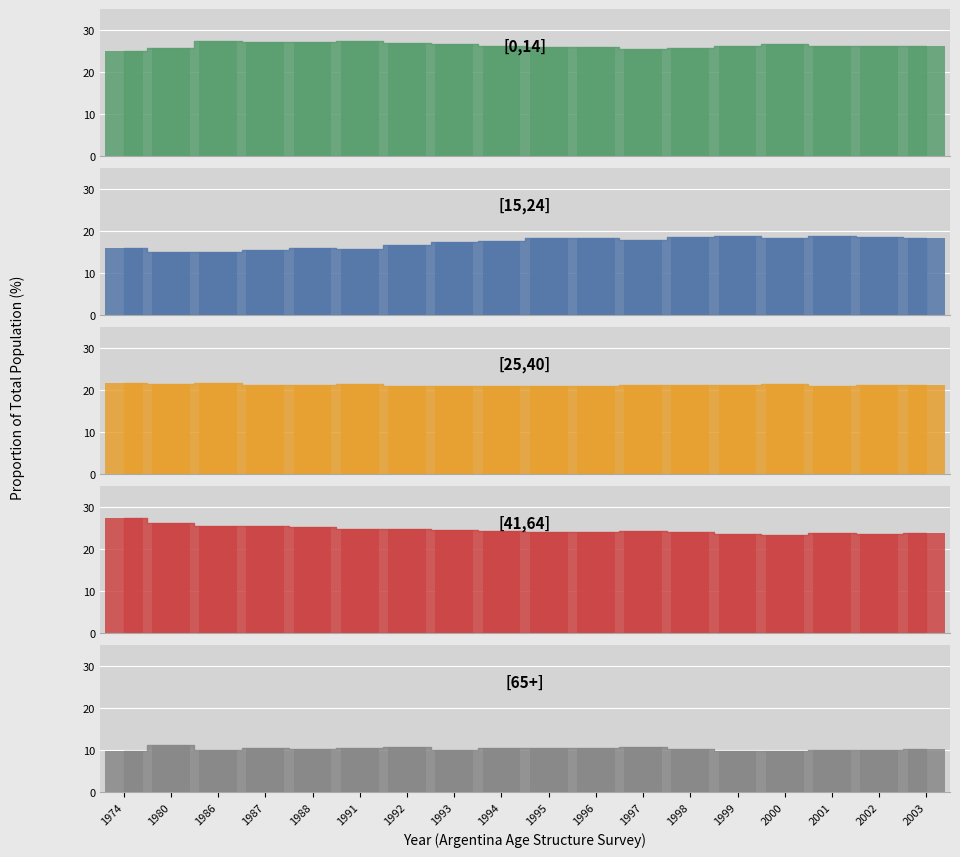

Are the bars grouped side by side (vs. stacked)?

No